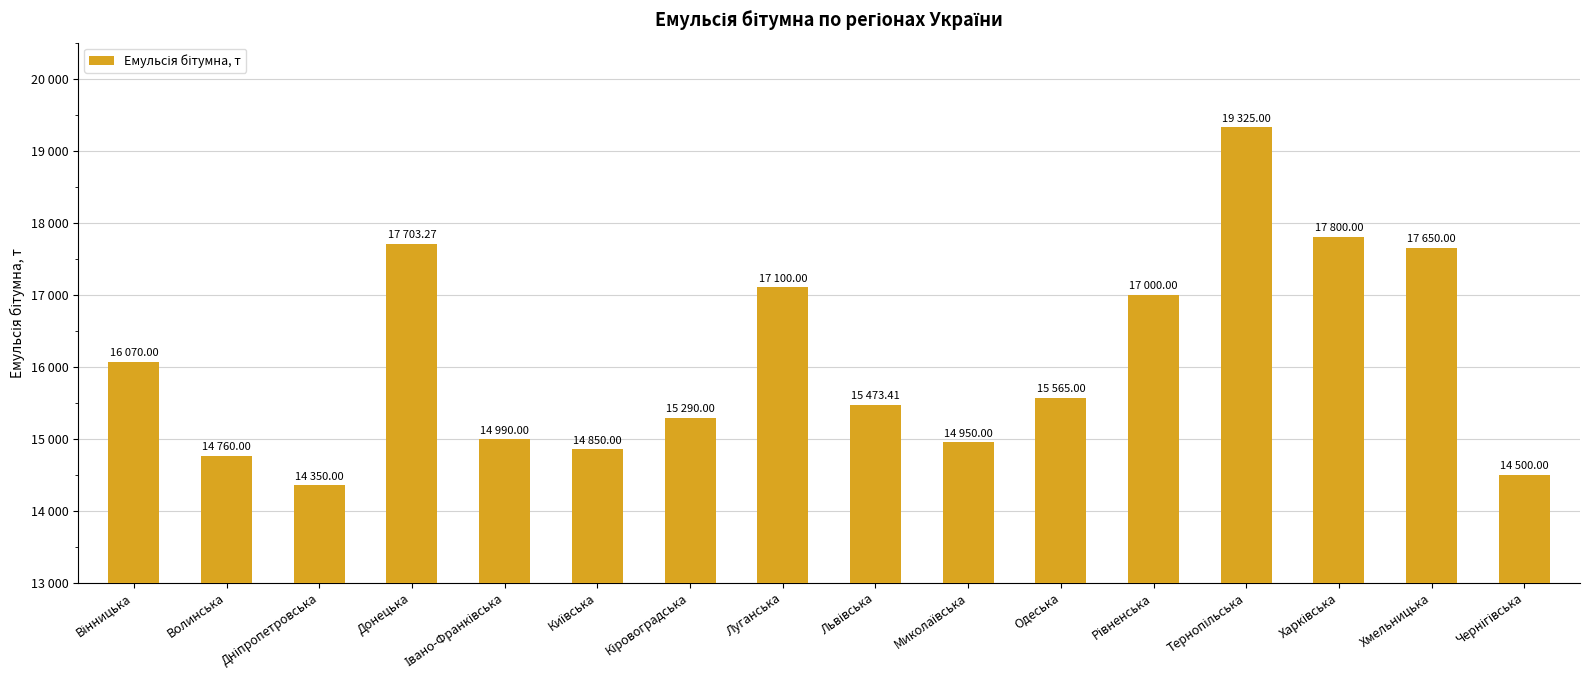

What is the sum of the values at Івано-Франківська and Тернопільська?

34315.0